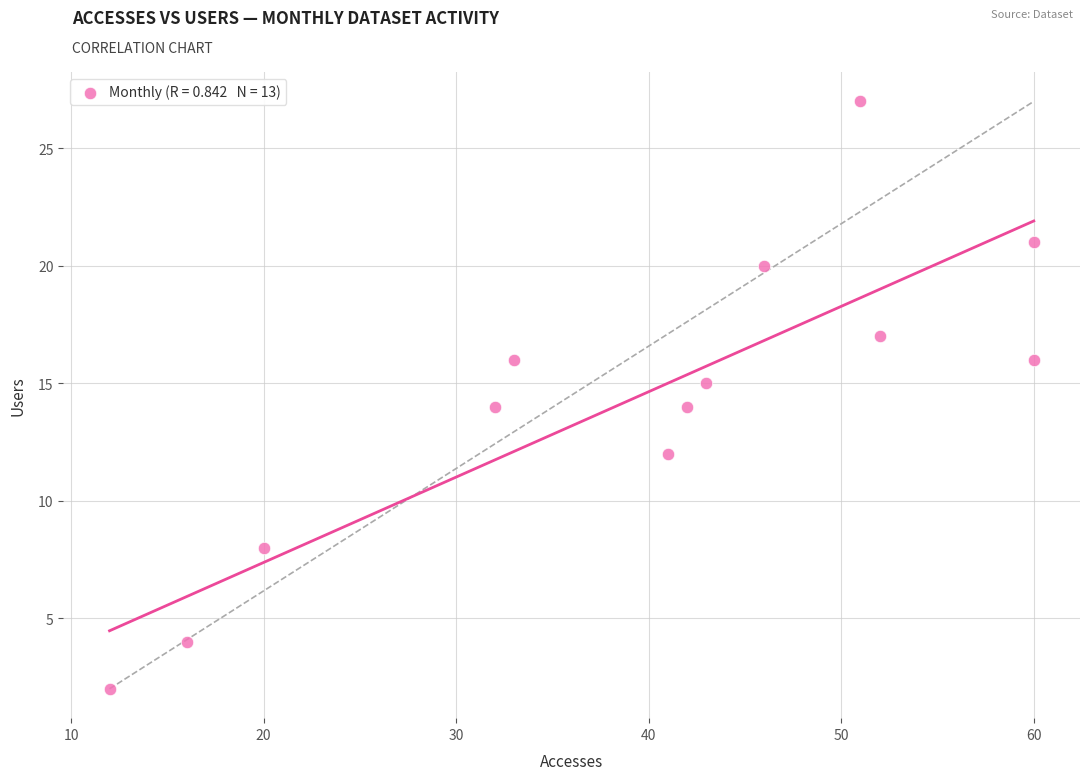

What is the range of X values (max minus min)?

48